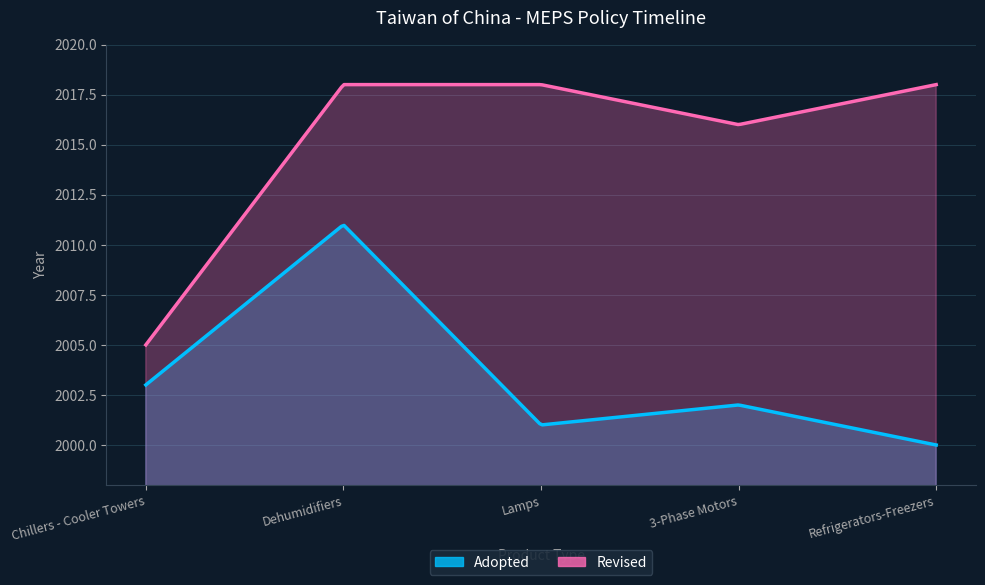

Which series has the widest spread of values?

Revised